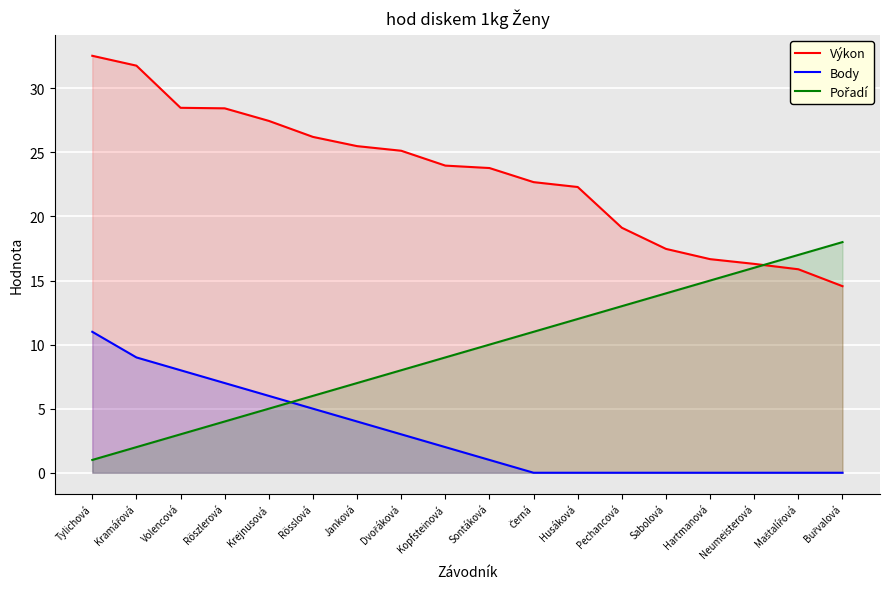

Which series changed the most between Pechancová and Buřvalová?

Pořadí